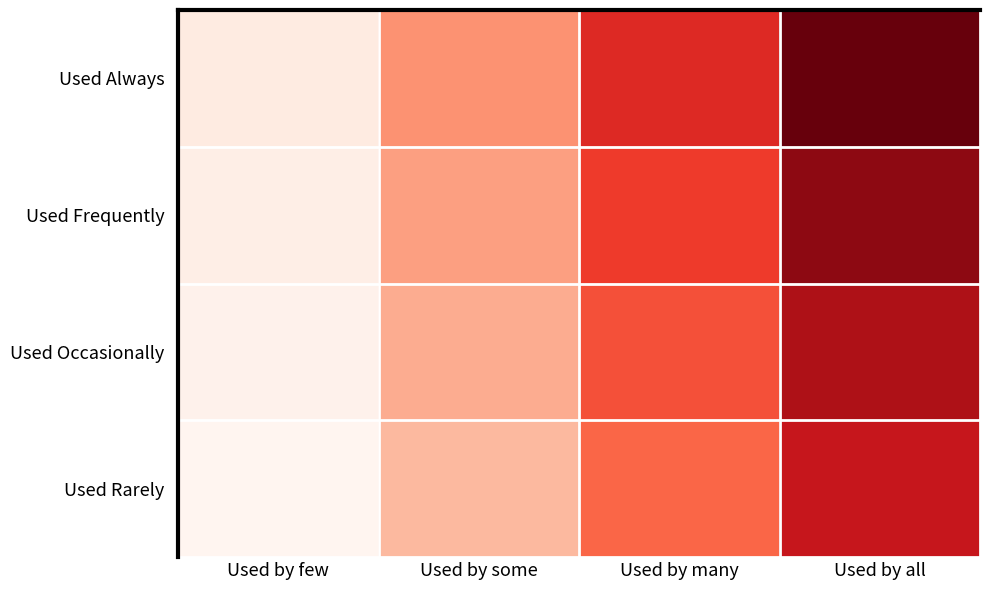

How many distinct data groups are displayed?

4